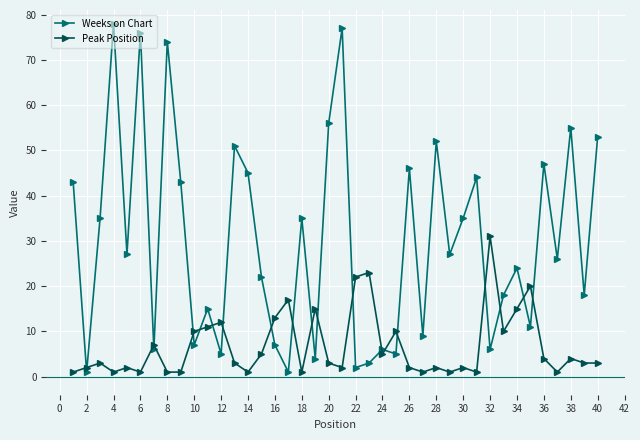

Which series ends up on top after the final intersection of Peak Position and Weeks on Chart?

Weeks on Chart